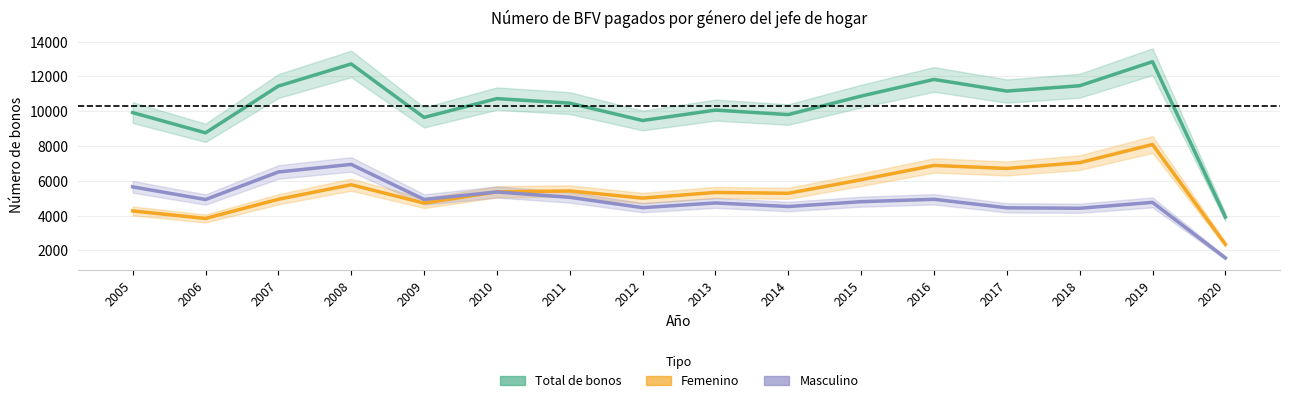

What is the value of the Femenino point at the 6th from the left?

5366